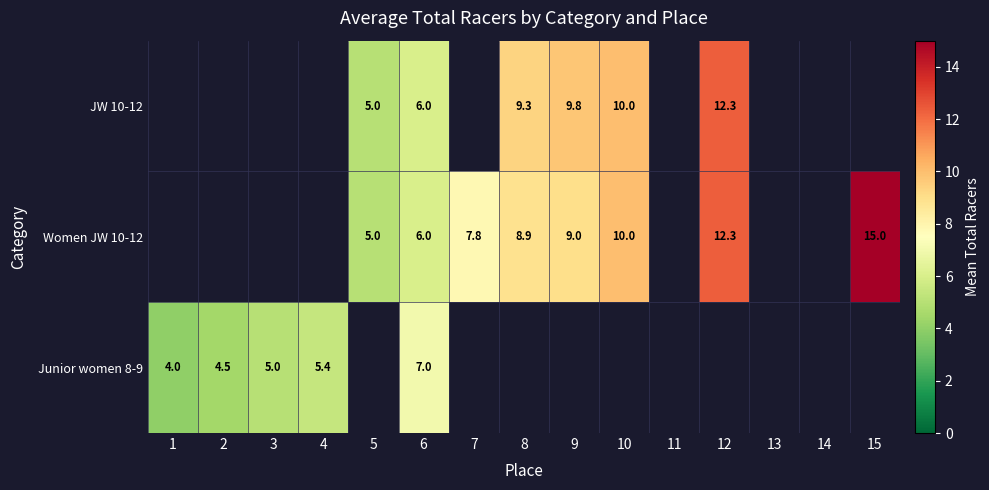

Is it true that JW 10-12 equals 12.3 at 12?

True